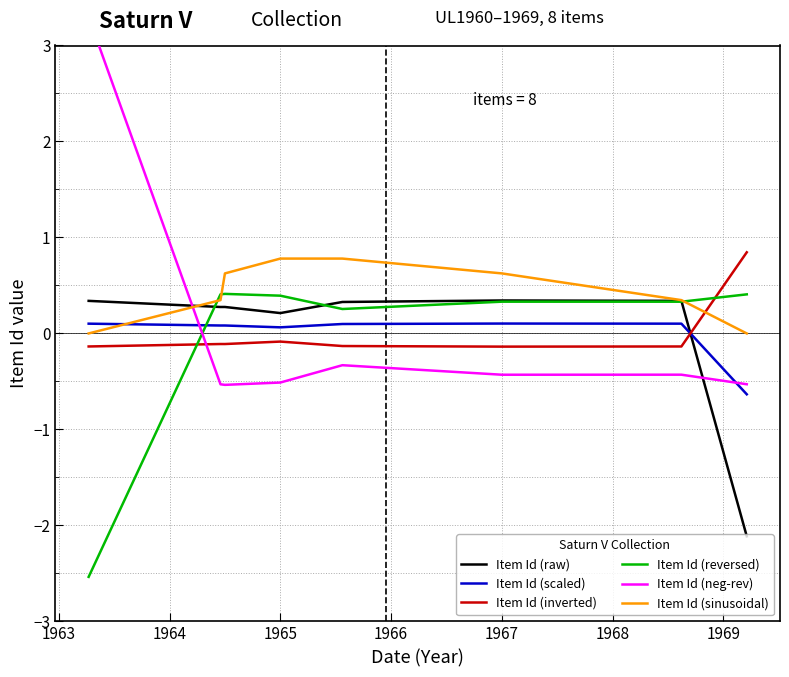

Which series ends up on top after the final intersection of Item Id (sinusoidal) and Item Id (scaled)?

Item Id (sinusoidal)